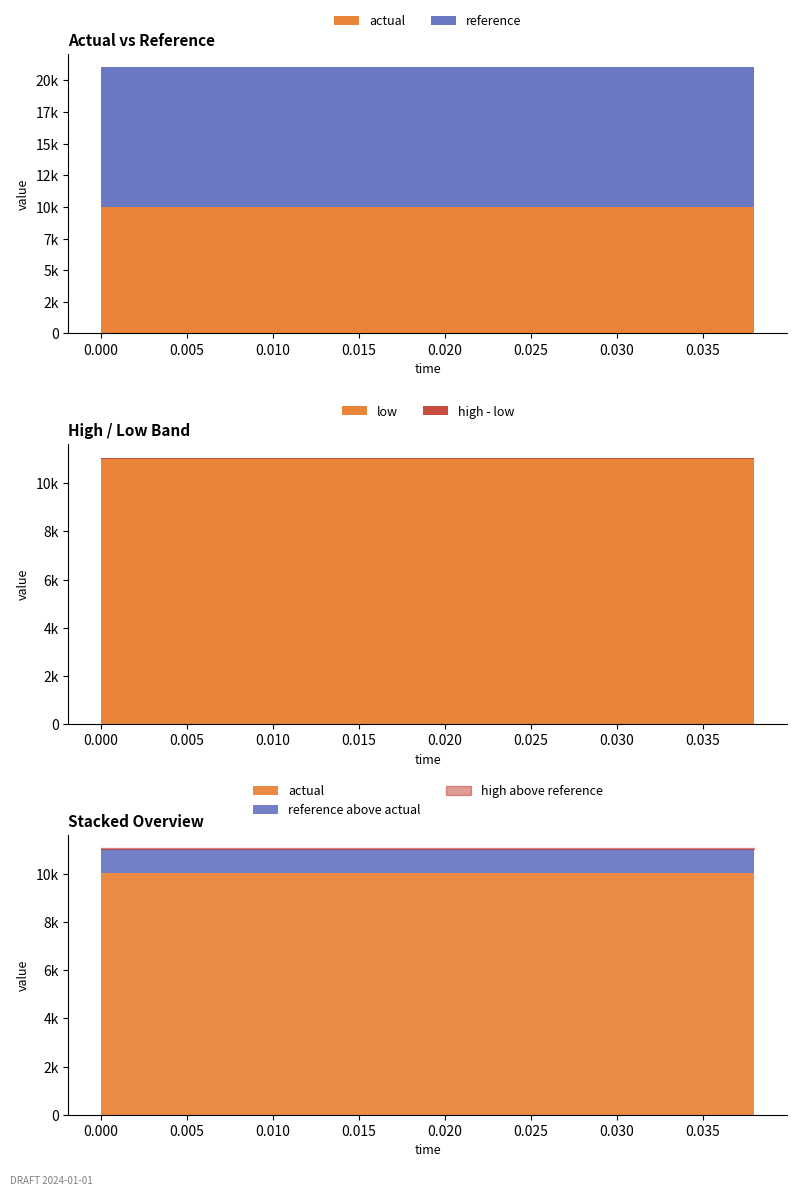

Rank the series by their maximum value, from lowest to highest.

actual, low, reference, high